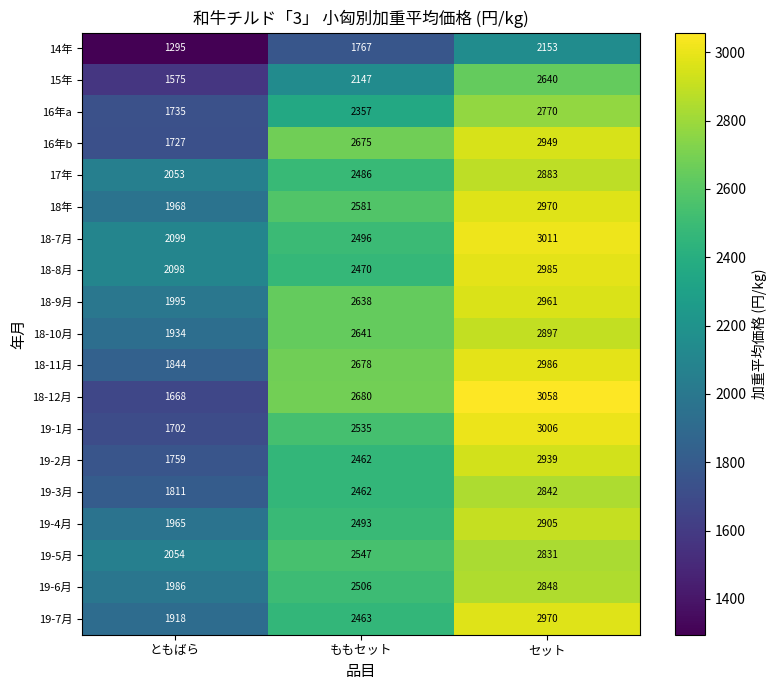

What value does the 18-11月 series have at セット?

2986